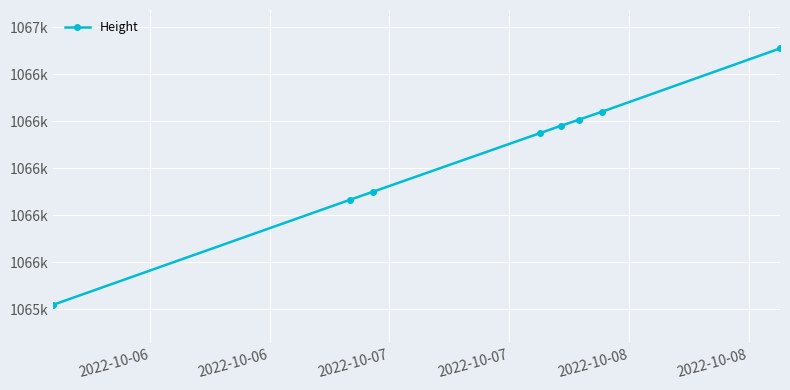

What is the label of the 4th point from the right?

2022-10-08